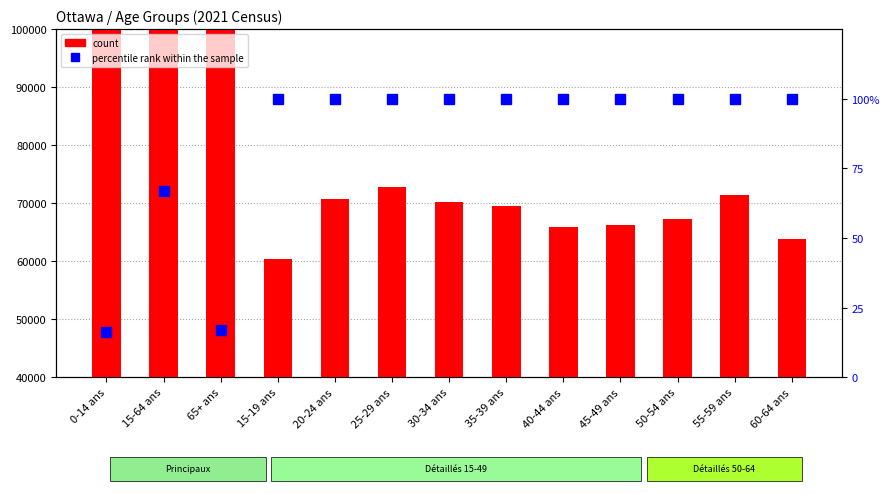

What is the label of the 12th bar from the left?

55-59 ans